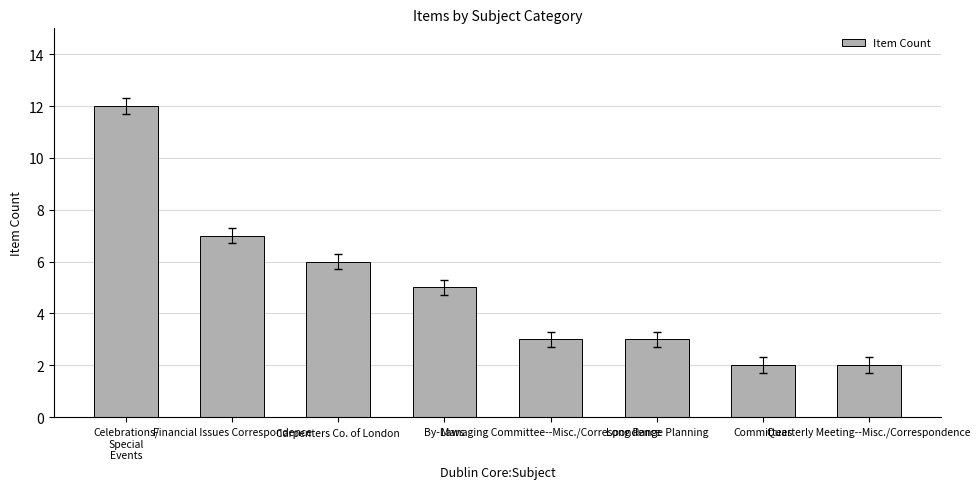

Where does the data first go above 5?

Celebrations/
Special
Events